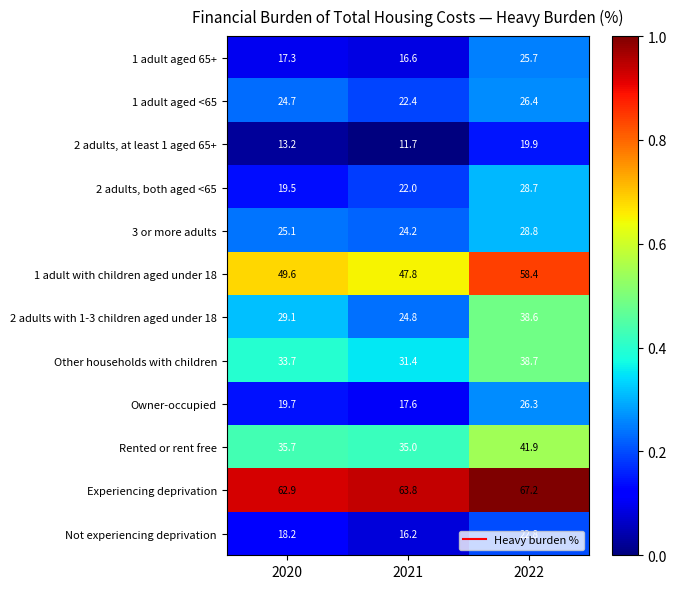

List the series in order of their peak value, lowest first.

2 adults, at least 1 aged 65+, Not experiencing deprivation, 1 adult aged 65+, Owner-occupied, 1 adult aged <65, 2 adults, both aged <65, 3 or more adults, 2 adults with 1-3 children aged under 18, Other households with children, Rented or rent free, 1 adult with children aged under 18, Experiencing deprivation